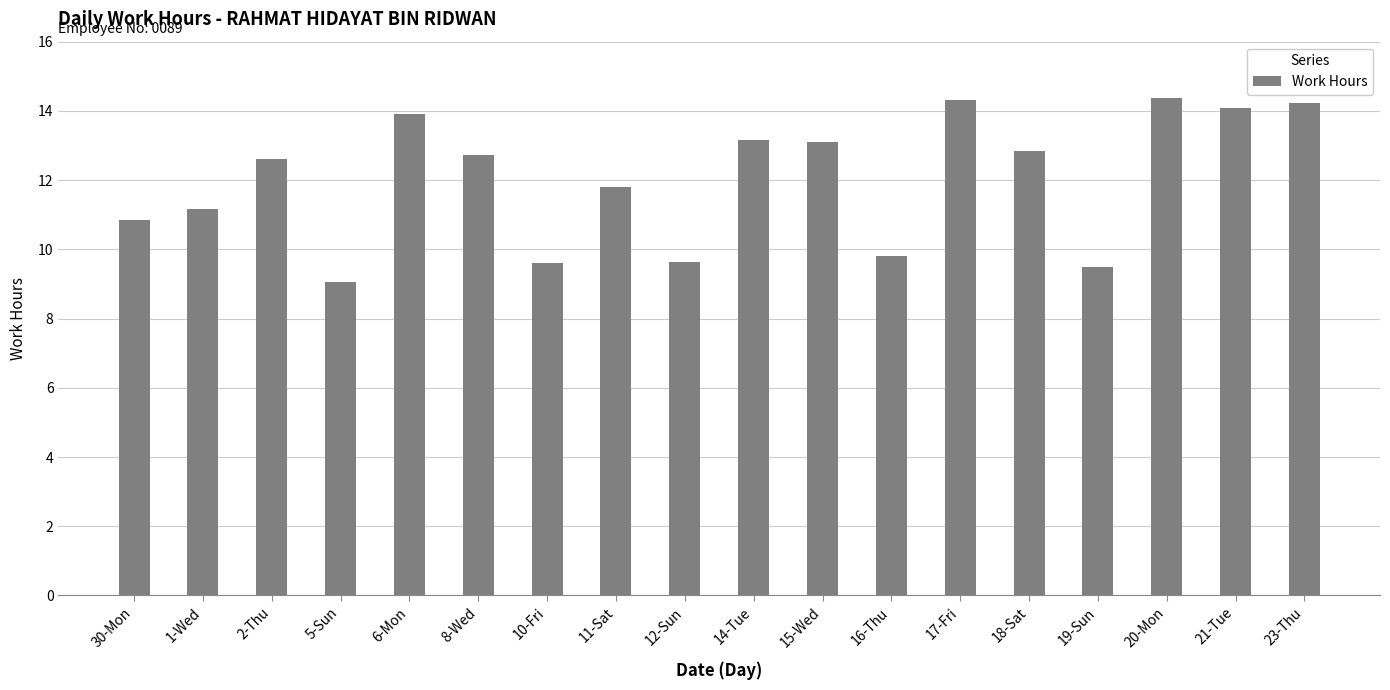

At which label does the data first exceed 12?

2-Thu